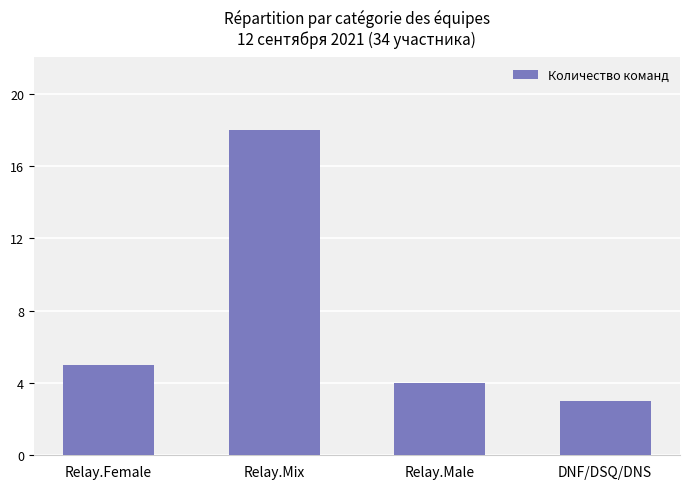

What is the difference between the values at Relay.Female and DNF/DSQ/DNS?

2